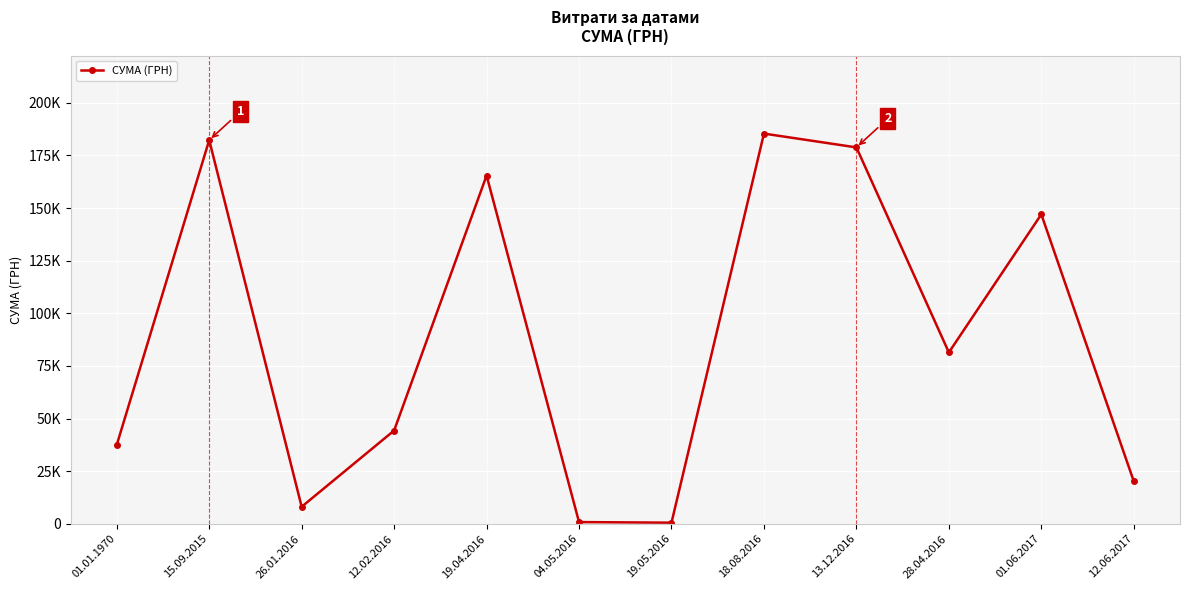

What position from the right is 01.06.2017?

2